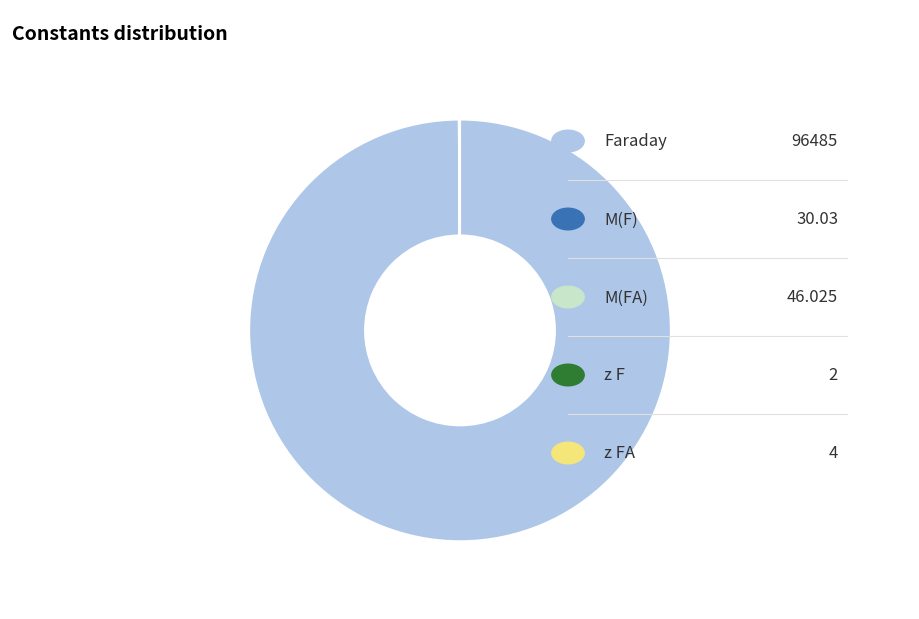

Is there a majority slice in this chart?

Yes